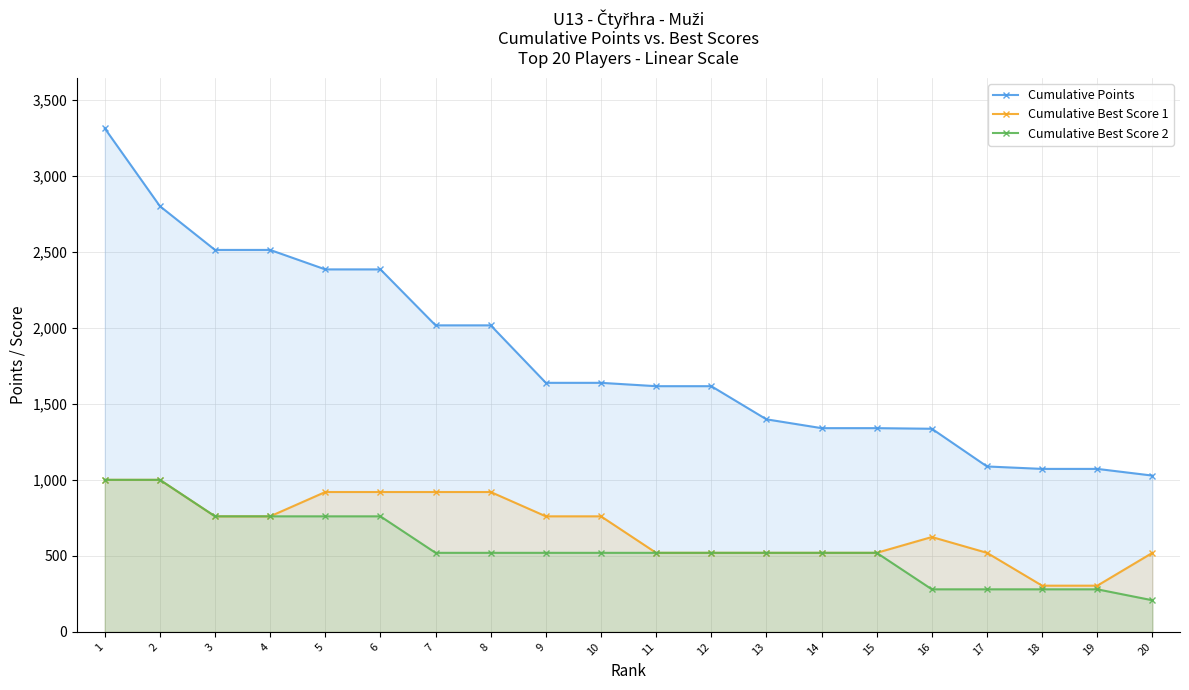

True or false: Cumulative Points has a value of 1340 at 15.

True